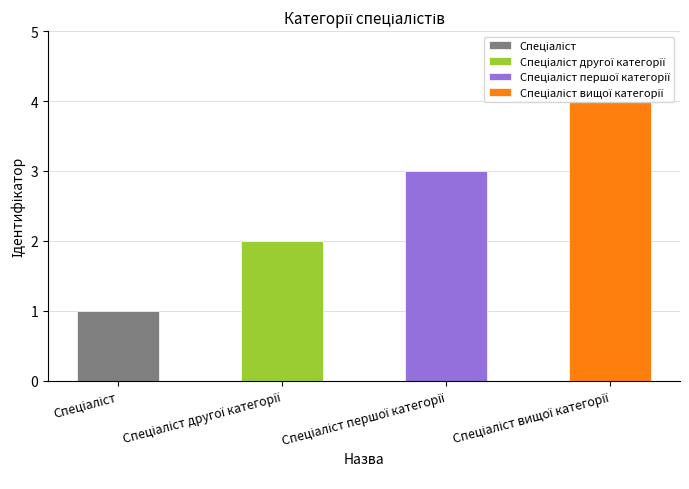

What is the label of the 1st bar from the right?

Спеціаліст вищої категорії